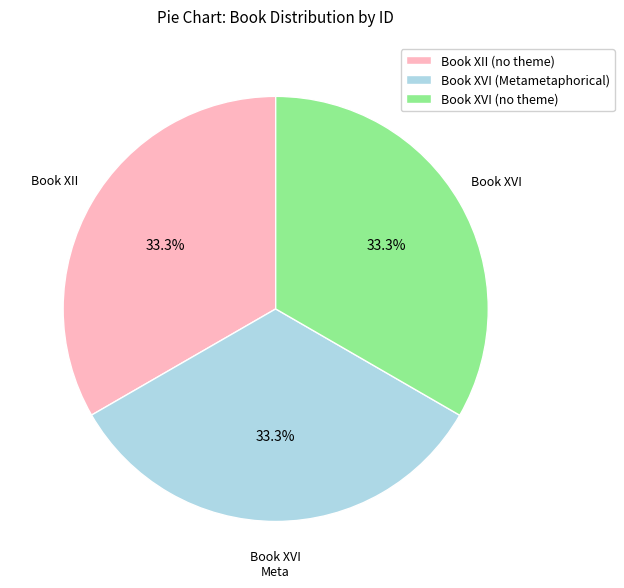

Is it true that Book XVI (Metametaphorical) is 47% of the pie?

False